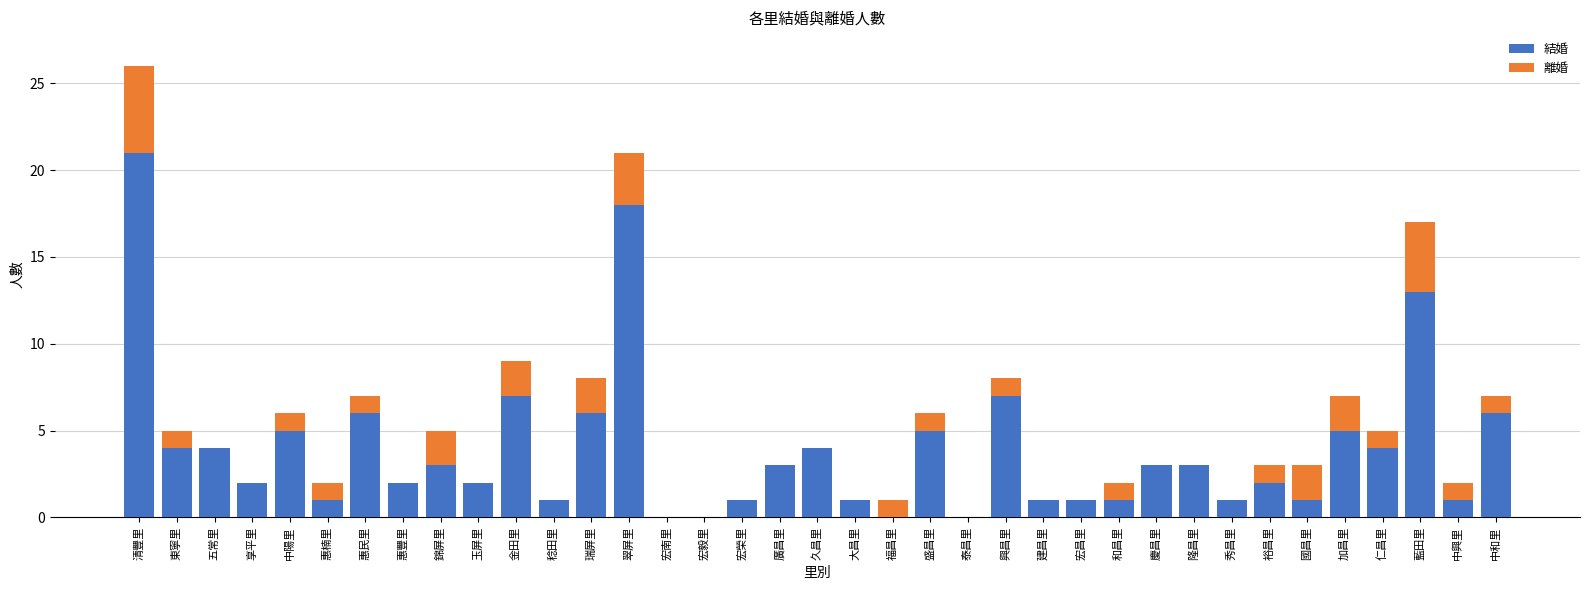

At which category is the sum across all series the highest?

清豐里